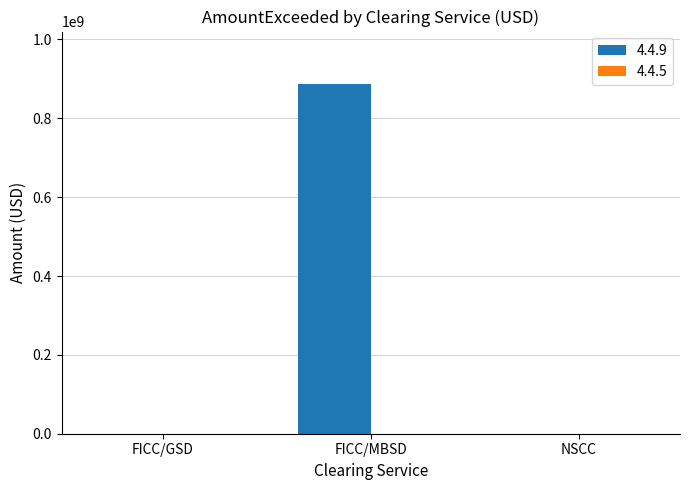

Reading left to right, transcribe all the data shown in this chart.

FICC/GSD=0	FICC/MBSD=887000000	NSCC=0